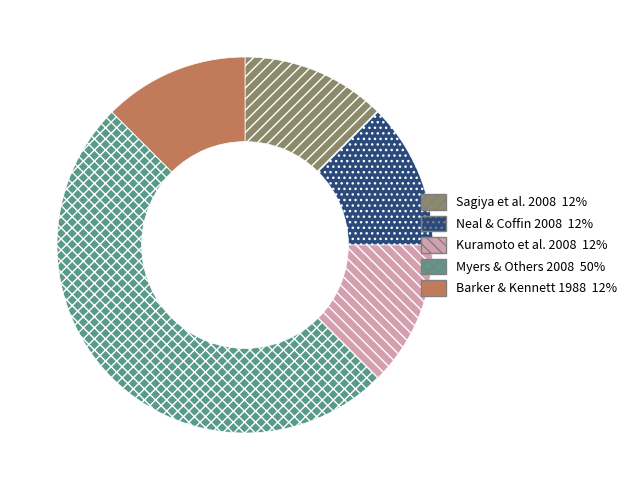

How many segments does this pie chart have?

5